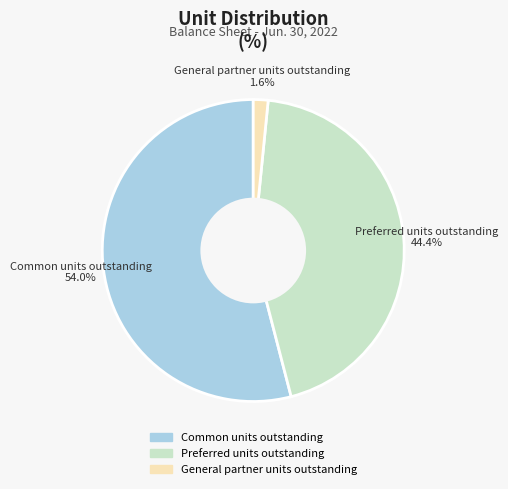

How many segments does this pie chart have?

3